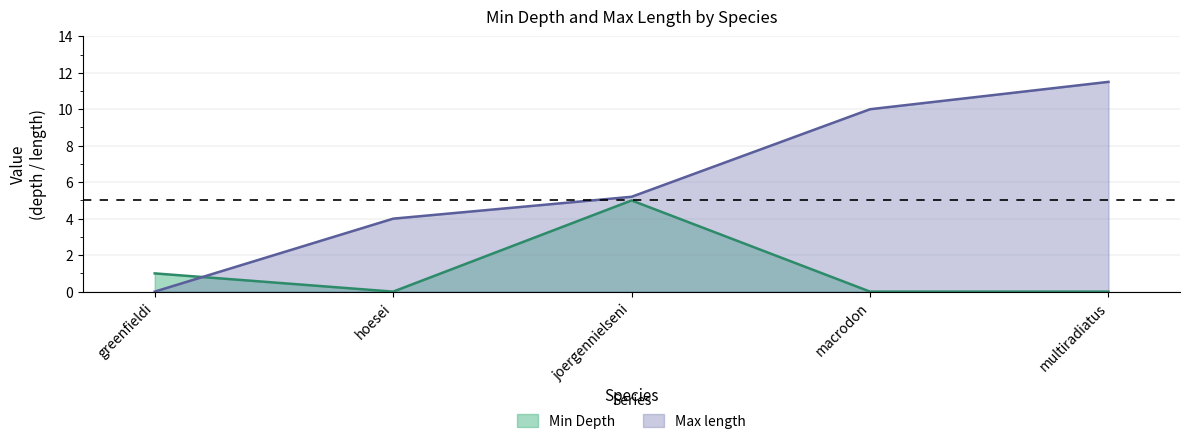

Which series has the widest spread of values?

Max length